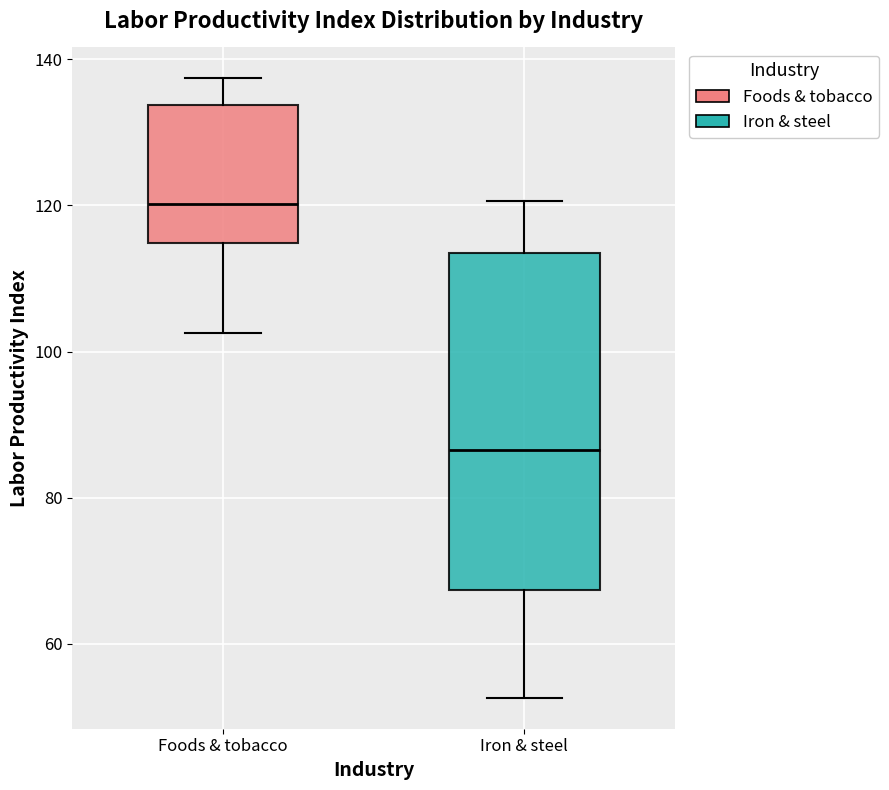

Reading left to right, transcribe this box plot: for each box, give where its median line is, the range the box spans, and where its two whiskers end, as read against the y-axis. The values are not printed on the chart, so give them approximately, as read against the axis.

Foods & tobacco: median 120, box 114 to 134, whiskers 102 to 138
Iron & steel: median 86, box 68 to 114, whiskers 52 to 120